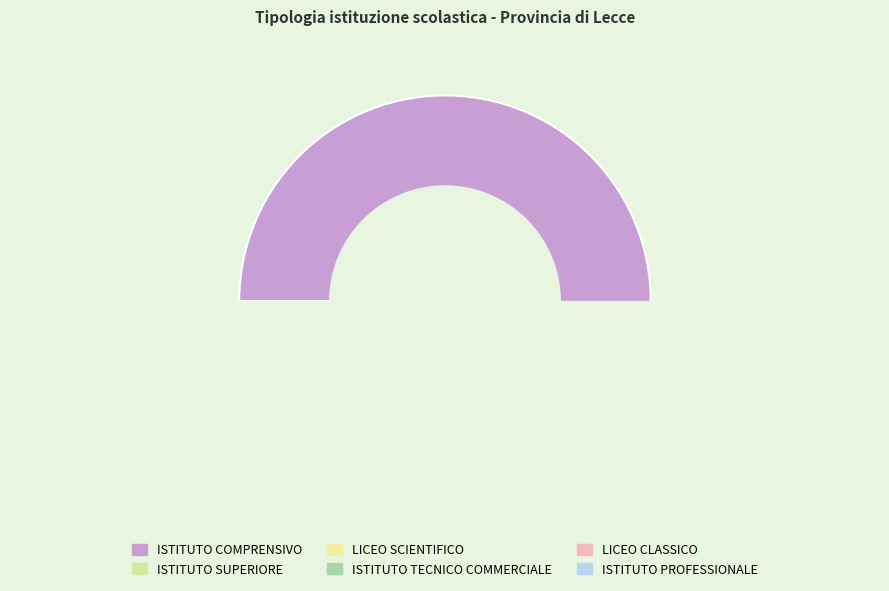

Rank the categories by value from highest to lowest.

ISTITUTO COMPRENSIVO, ISTITUTO SUPERIORE, LICEO SCIENTIFICO, ISTITUTO TECNICO COMMERCIALE, LICEO CLASSICO, ISTITUTO PROFESSIONALE